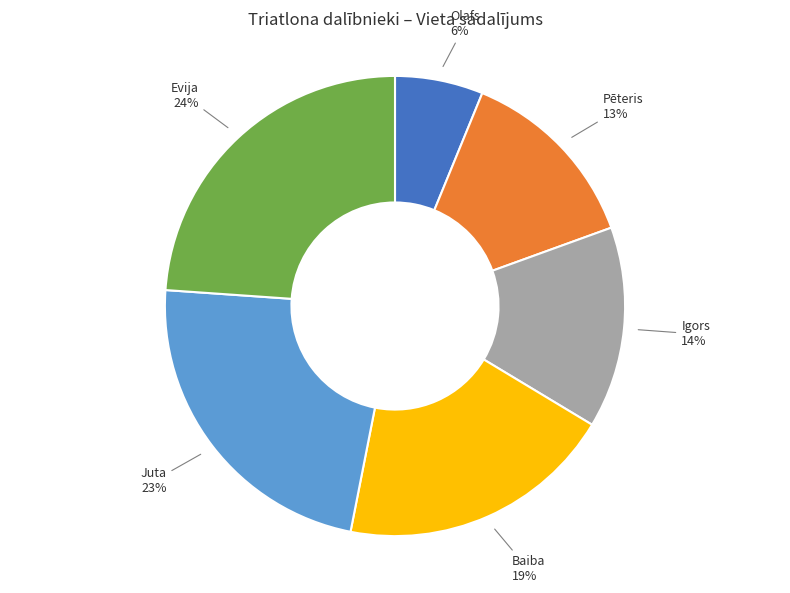

True or false: Juta accounts for 31% of the total.

False